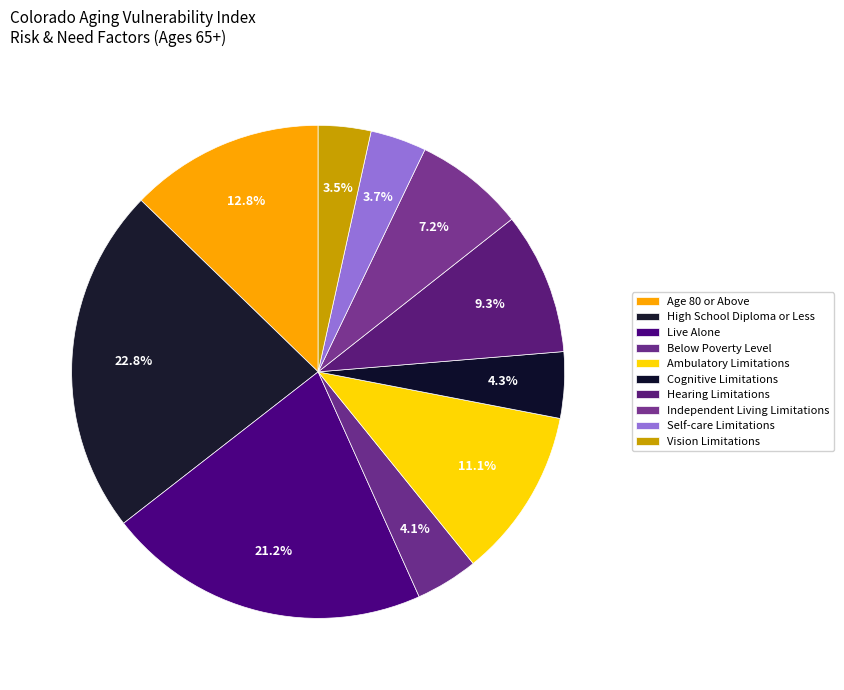

What percentage is NOT represented by High School Diploma or Less?

77.2%